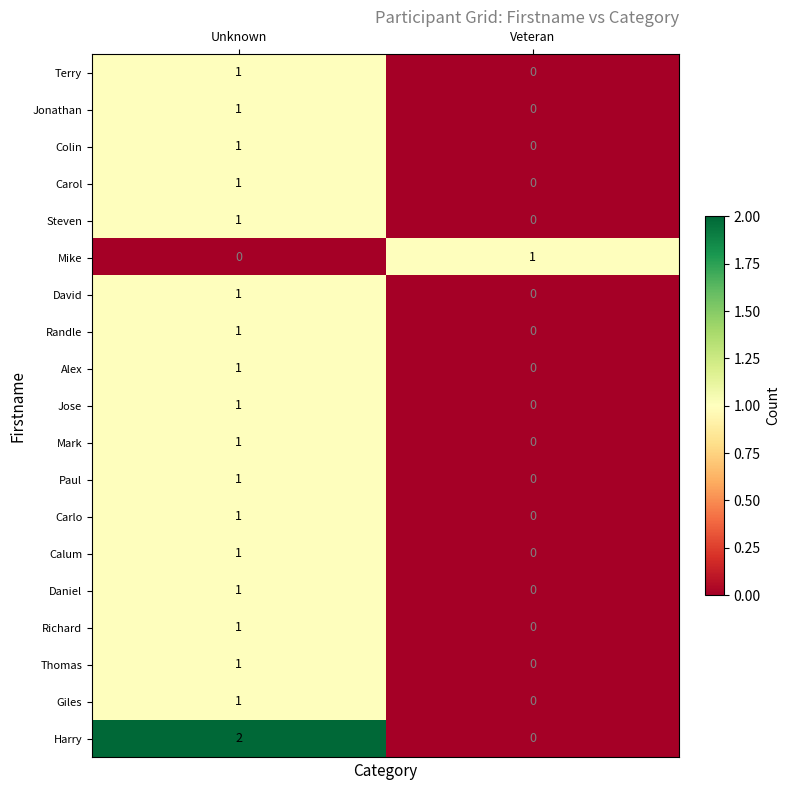

Rank the categories by Carol value from highest to lowest.

Unknown, Veteran